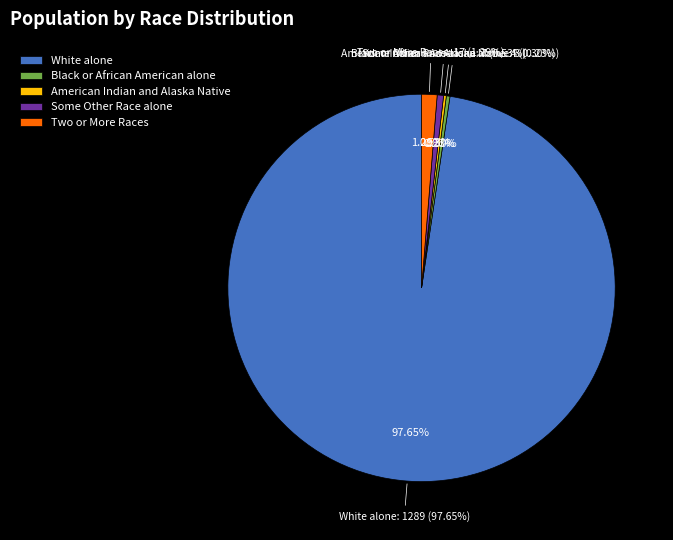

To the nearest percent, what is the combined percentage of Some Other Race alone and Black or African American alone?

1%